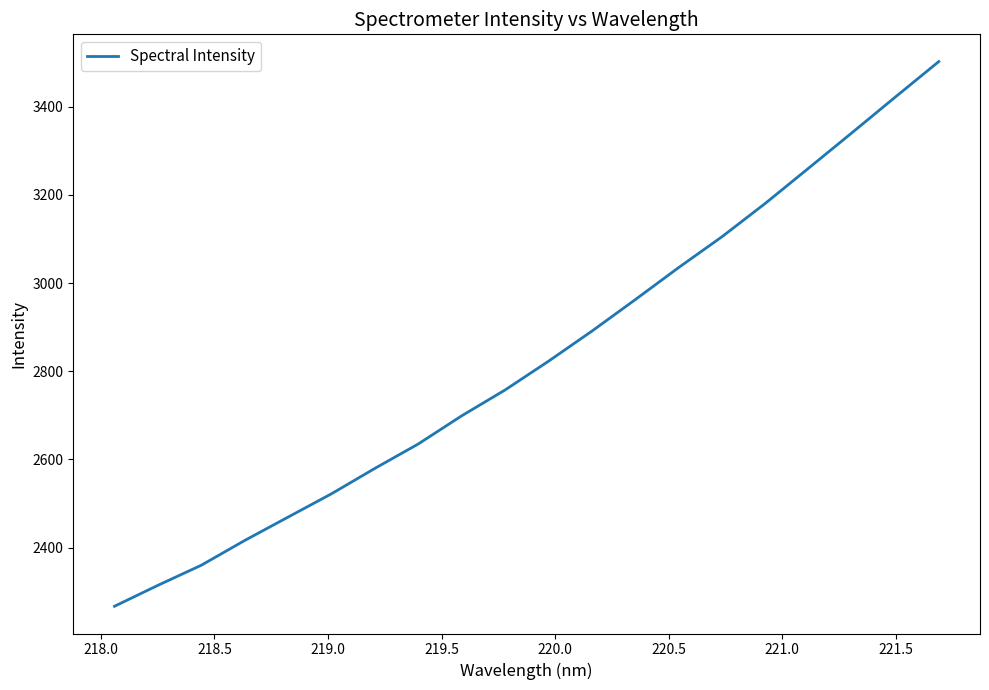

What is the difference between the maximum and minimum values?

1235.7